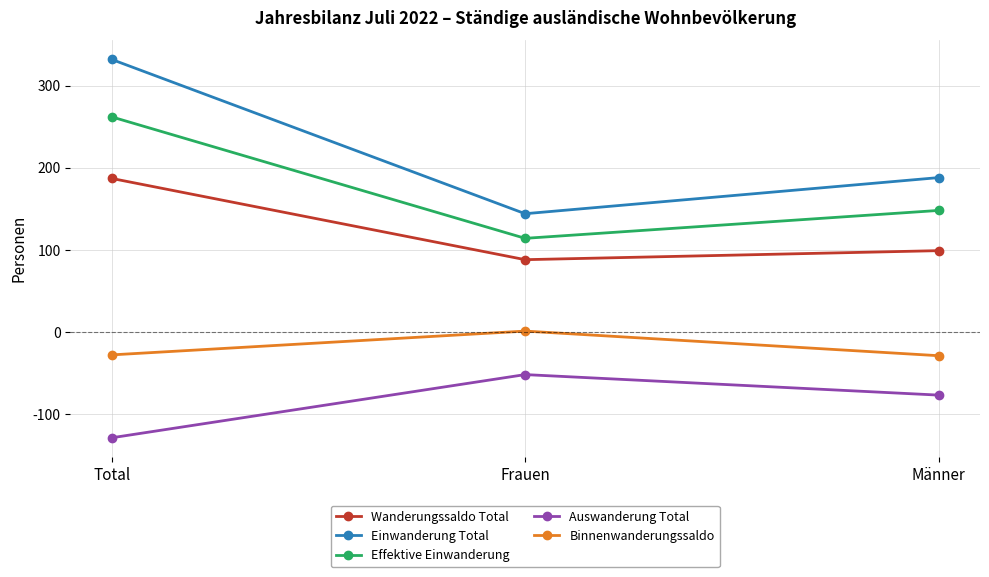

At which category is the sum across all series the highest?

Total